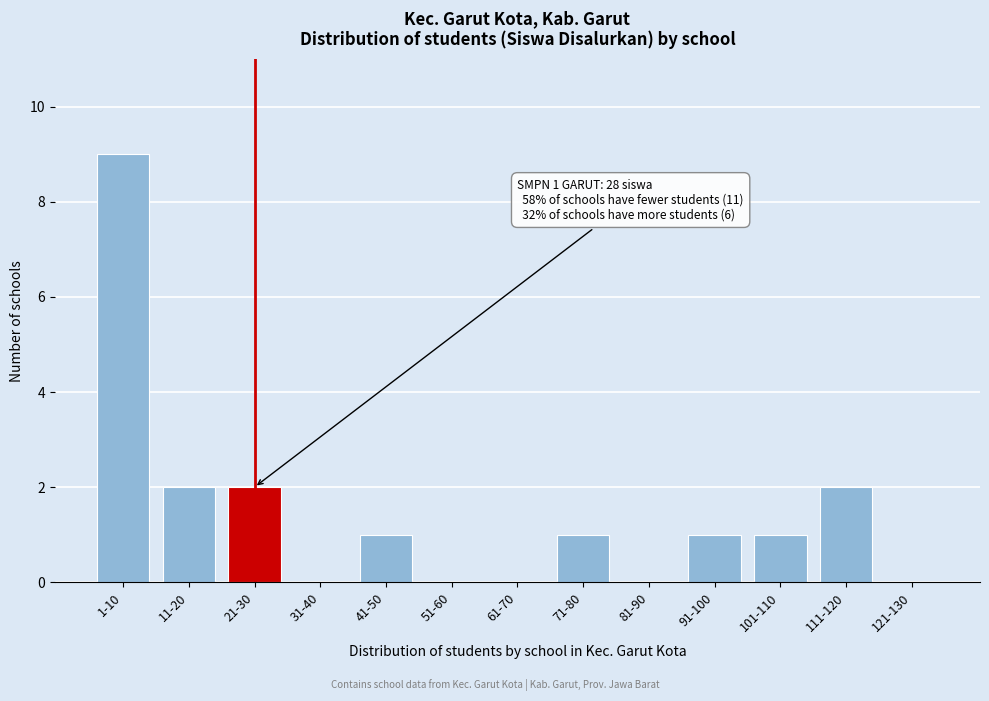

Reading right to left, list all the values displayed in this chart.

121-130=0	111-120=2	101-110=1	91-100=1	81-90=0	71-80=1	61-70=0	51-60=0	41-50=1	31-40=0	21-30=2	11-20=2	1-10=9